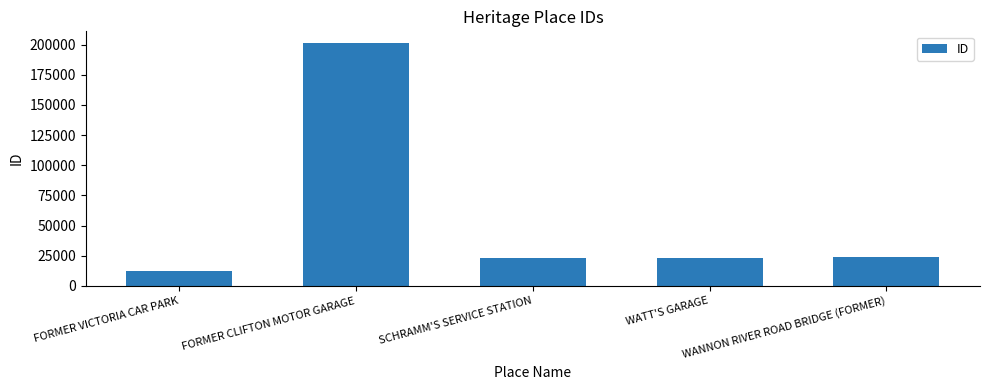

What is the minimum value shown in the chart?

12496